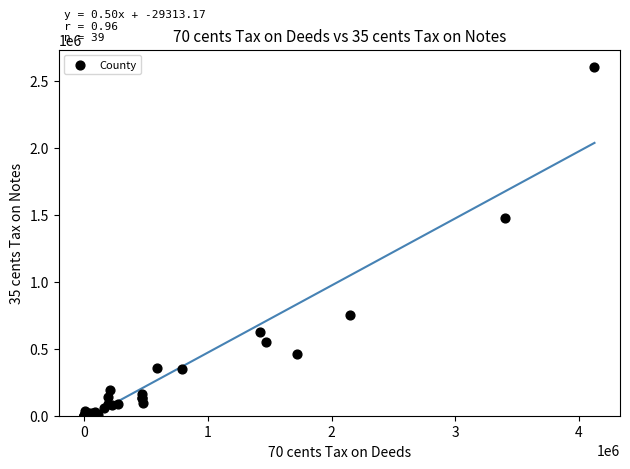

What Y value in the scatter plot is closest to 1300188?

1474004.7